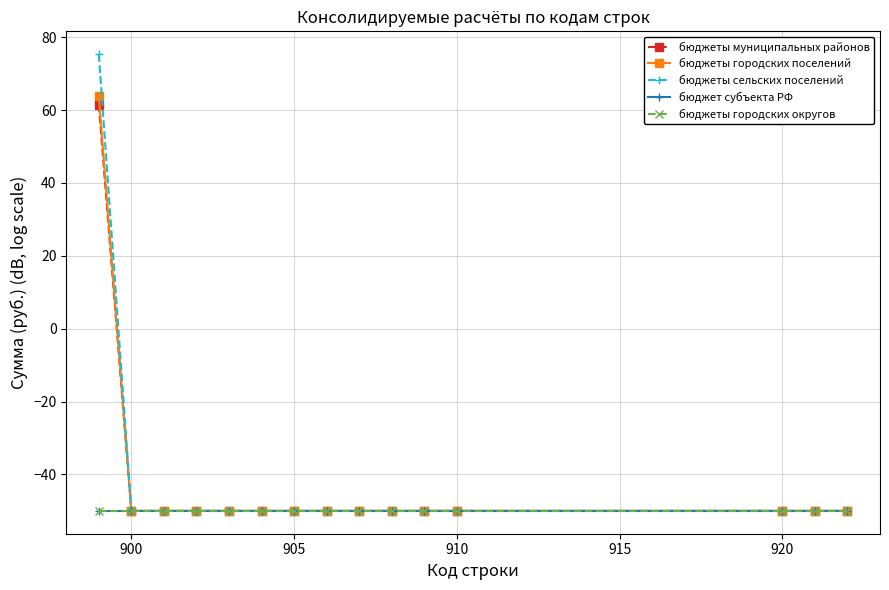

Is this an area chart (filled region under the line)?

No